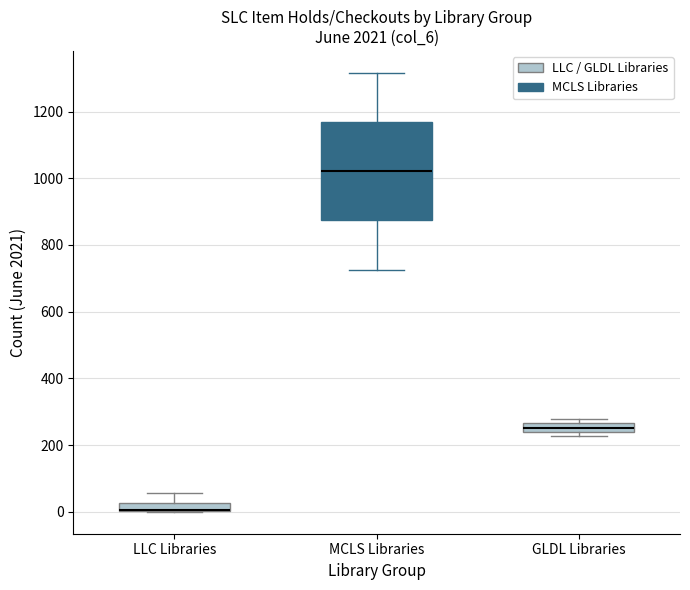

Where is the lower edge of the box for LLC Libraries on the y-axis? The values are not printed on the chart, so give them approximately, as read against the axis.

0